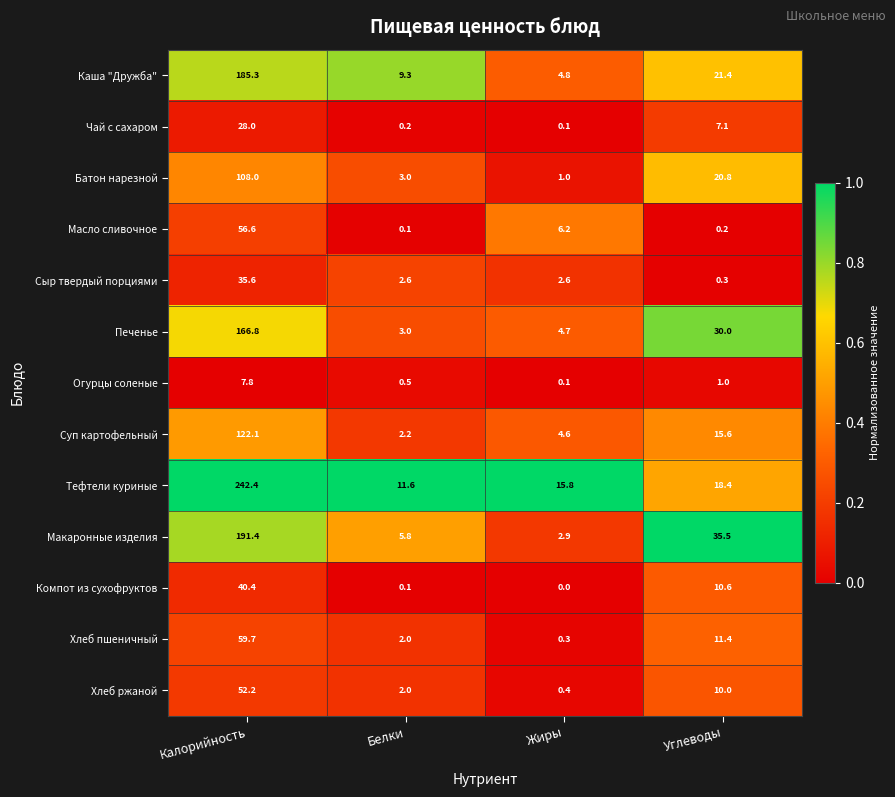

Rank the categories by Чай с сахаром value from lowest to highest.

Жиры, Белки, Углеводы, Калорийность